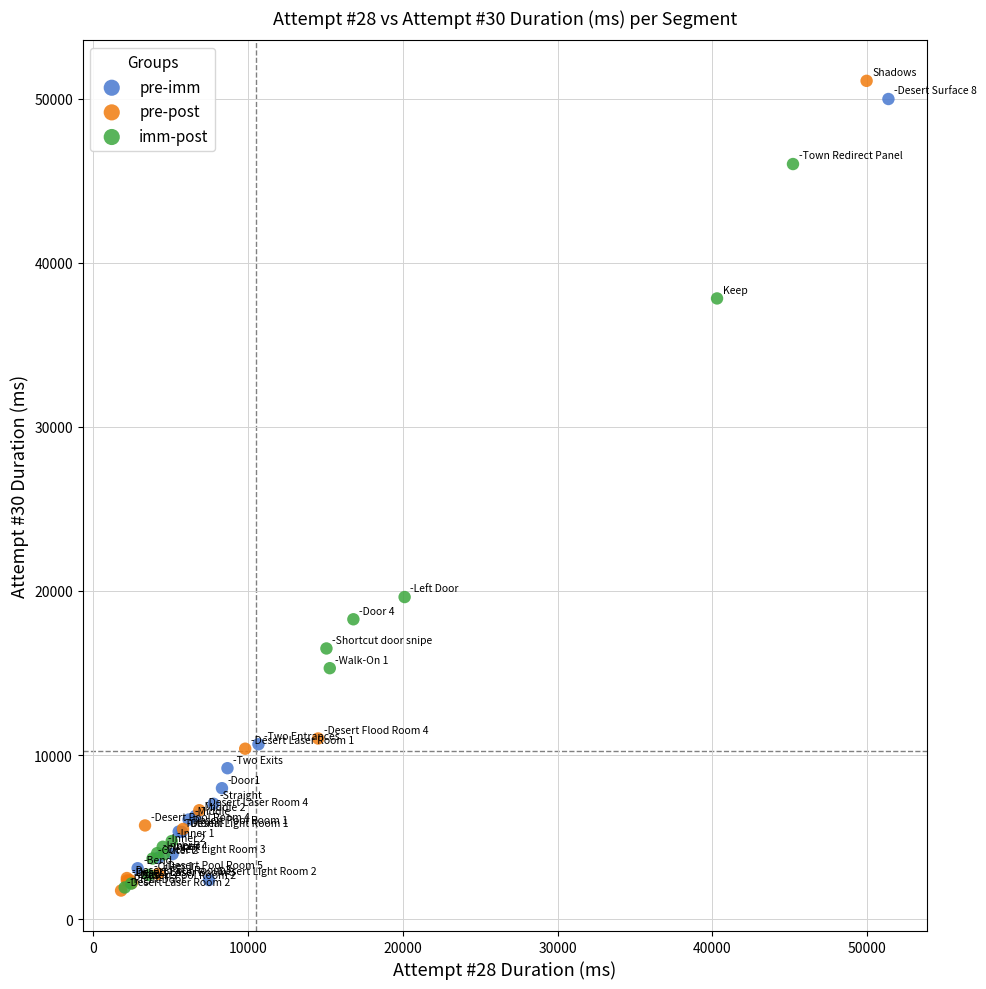

Which series reaches the maximum Y coordinate?

pre-post